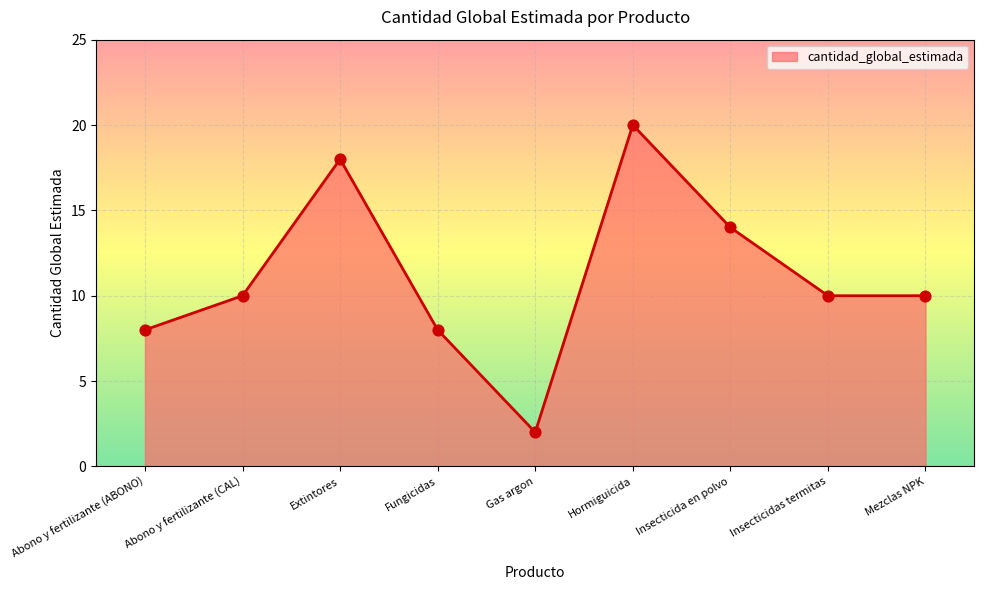

Between Extintores and Abono y fertilizante (ABONO), which is larger?

Extintores